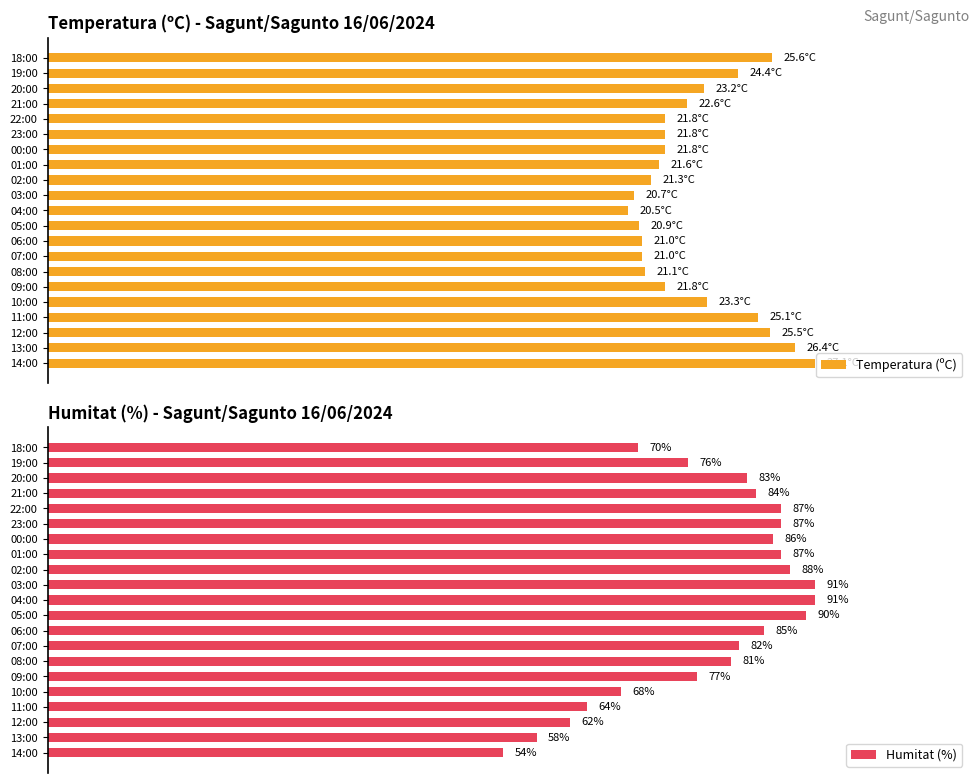

How many bars are there in each group?

2